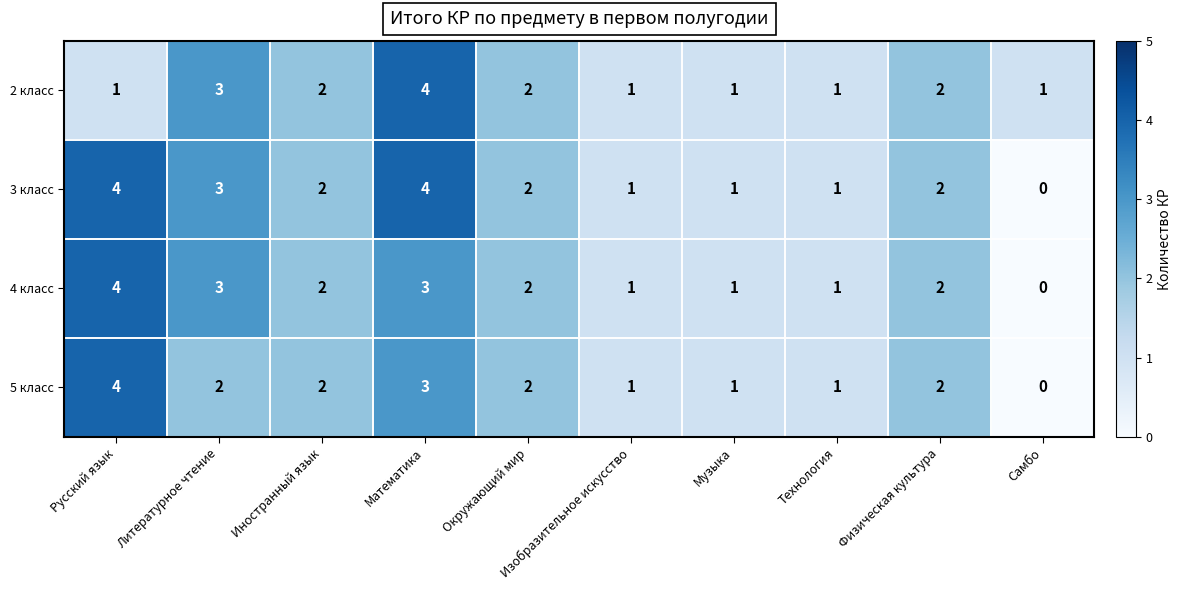

What is the maximum value shown in the chart?

4